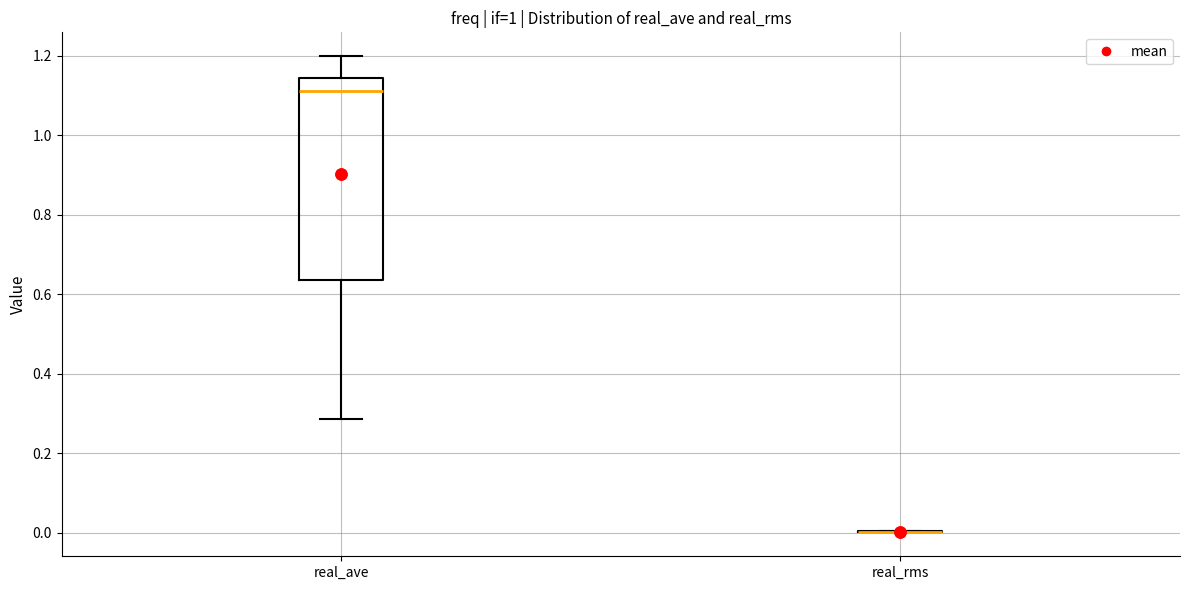

Reading left to right, transcribe this box plot: for each box, give where its median line is, the range the box spans, and where its two whiskers end, as read against the y-axis. The values are not printed on the chart, so give them approximately, as read against the axis.

real_ave: median 1.10, box 0.64 to 1.14, whiskers 0.28 to 1.20
real_rms: box collapsed to a line at 0.00, whiskers 0.00 to 0.00